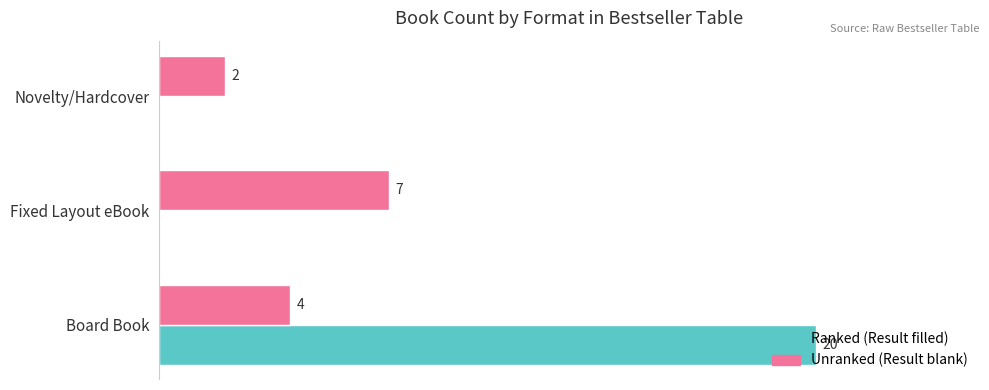

Which label corresponds to the largest value in the chart?

Board Book